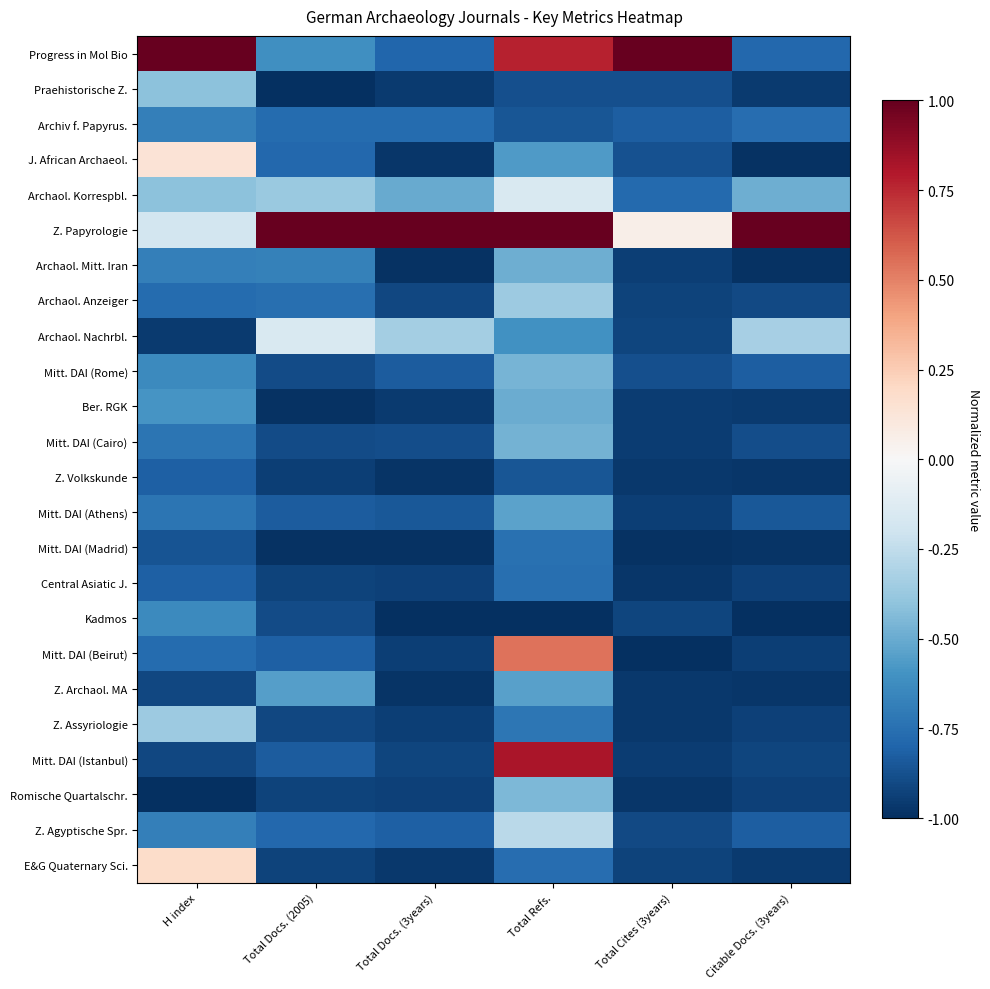

Reading right to left, what are all the values shown in this chart?

Progress in Mol Bio: Citable Docs. (3years)=-0.8	Total Cites (3years)=1.0	Total Refs.=0.8	Total Docs. (3years)=-0.8	Total Docs. (2005)=-0.6	H index=1.0
Praehistorische Z.: Citable Docs. (3years)=-1.0	Total Cites (3years)=-0.9	Total Refs.=-0.9	Total Docs. (3years)=-1.0	Total Docs. (2005)=-1.0	H index=-0.4
Archiv f. Papyrus.: Citable Docs. (3years)=-0.8	Total Cites (3years)=-0.8	Total Refs.=-0.9	Total Docs. (3years)=-0.8	Total Docs. (2005)=-0.8	H index=-0.7
J. African Archaeol.: Citable Docs. (3years)=-1.0	Total Cites (3years)=-0.9	Total Refs.=-0.6	Total Docs. (3years)=-1.0	Total Docs. (2005)=-0.8	H index=0.1
Archaol. Korrespbl.: Citable Docs. (3years)=-0.5	Total Cites (3years)=-0.8	Total Refs.=-0.2	Total Docs. (3years)=-0.5	Total Docs. (2005)=-0.4	H index=-0.4
Z. Papyrologie: Citable Docs. (3years)=1.0	Total Cites (3years)=0.1	Total Refs.=1.0	Total Docs. (3years)=1.0	Total Docs. (2005)=1.0	H index=-0.2
Archaol. Mitt. Iran: Citable Docs. (3years)=-1.0	Total Cites (3years)=-0.9	Total Refs.=-0.5	Total Docs. (3years)=-1.0	Total Docs. (2005)=-0.7	H index=-0.7
Archaol. Anzeiger: Citable Docs. (3years)=-0.9	Total Cites (3years)=-0.9	Total Refs.=-0.4	Total Docs. (3years)=-0.9	Total Docs. (2005)=-0.8	H index=-0.8
Archaol. Nachrbl.: Citable Docs. (3years)=-0.3	Total Cites (3years)=-0.9	Total Refs.=-0.6	Total Docs. (3years)=-0.3	Total Docs. (2005)=-0.2	H index=-1.0
Mitt. DAI (Rome): Citable Docs. (3years)=-0.8	Total Cites (3years)=-0.9	Total Refs.=-0.5	Total Docs. (3years)=-0.8	Total Docs. (2005)=-0.9	H index=-0.6
Ber. RGK: Citable Docs. (3years)=-1.0	Total Cites (3years)=-1.0	Total Refs.=-0.5	Total Docs. (3years)=-1.0	Total Docs. (2005)=-1.0	H index=-0.6
Mitt. DAI (Cairo): Citable Docs. (3years)=-0.9	Total Cites (3years)=-1.0	Total Refs.=-0.5	Total Docs. (3years)=-0.9	Total Docs. (2005)=-0.9	H index=-0.7
Z. Volkskunde: Citable Docs. (3years)=-1.0	Total Cites (3years)=-1.0	Total Refs.=-0.9	Total Docs. (3years)=-1.0	Total Docs. (2005)=-0.9	H index=-0.8
Mitt. DAI (Athens): Citable Docs. (3years)=-0.8	Total Cites (3years)=-0.9	Total Refs.=-0.5	Total Docs. (3years)=-0.8	Total Docs. (2005)=-0.8	H index=-0.7
Mitt. DAI (Madrid): Citable Docs. (3years)=-1.0	Total Cites (3years)=-1.0	Total Refs.=-0.7	Total Docs. (3years)=-1.0	Total Docs. (2005)=-1.0	H index=-0.9
Central Asiatic J.: Citable Docs. (3years)=-0.9	Total Cites (3years)=-1.0	Total Refs.=-0.8	Total Docs. (3years)=-0.9	Total Docs. (2005)=-0.9	H index=-0.8
Kadmos: Citable Docs. (3years)=-1.0	Total Cites (3years)=-0.9	Total Refs.=-1.0	Total Docs. (3years)=-1.0	Total Docs. (2005)=-0.9	H index=-0.6
Mitt. DAI (Beirut): Citable Docs. (3years)=-0.9	Total Cites (3years)=-1.0	Total Refs.=0.5	Total Docs. (3years)=-0.9	Total Docs. (2005)=-0.8	H index=-0.8
Z. Archaol. MA: Citable Docs. (3years)=-1.0	Total Cites (3years)=-1.0	Total Refs.=-0.5	Total Docs. (3years)=-1.0	Total Docs. (2005)=-0.6	H index=-0.9
Z. Assyriologie: Citable Docs. (3years)=-0.9	Total Cites (3years)=-1.0	Total Refs.=-0.7	Total Docs. (3years)=-0.9	Total Docs. (2005)=-0.9	H index=-0.4
Mitt. DAI (Istanbul): Citable Docs. (3years)=-0.9	Total Cites (3years)=-1.0	Total Refs.=0.8	Total Docs. (3years)=-0.9	Total Docs. (2005)=-0.8	H index=-0.9
Romische Quartalschr.: Citable Docs. (3years)=-0.9	Total Cites (3years)=-1.0	Total Refs.=-0.5	Total Docs. (3years)=-0.9	Total Docs. (2005)=-0.9	H index=-1.0
Z. Agyptische Spr.: Citable Docs. (3years)=-0.8	Total Cites (3years)=-0.9	Total Refs.=-0.3	Total Docs. (3years)=-0.8	Total Docs. (2005)=-0.8	H index=-0.7
E&G Quaternary Sci.: Citable Docs. (3years)=-1.0	Total Cites (3years)=-0.9	Total Refs.=-0.8	Total Docs. (3years)=-1.0	Total Docs. (2005)=-0.9	H index=0.2